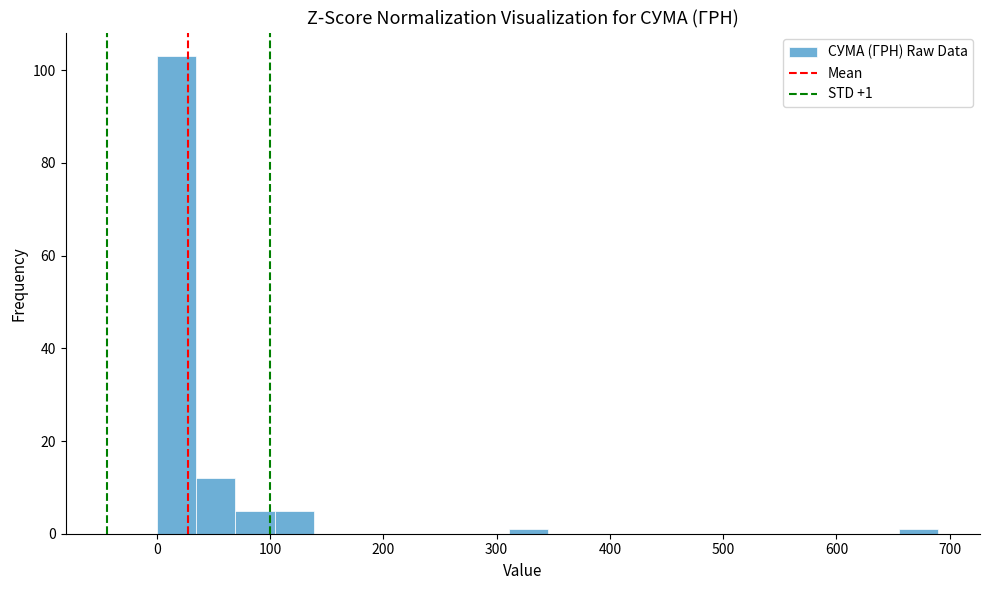

Read against the x-axis, roughly where is the centre of the tallest bar?

20